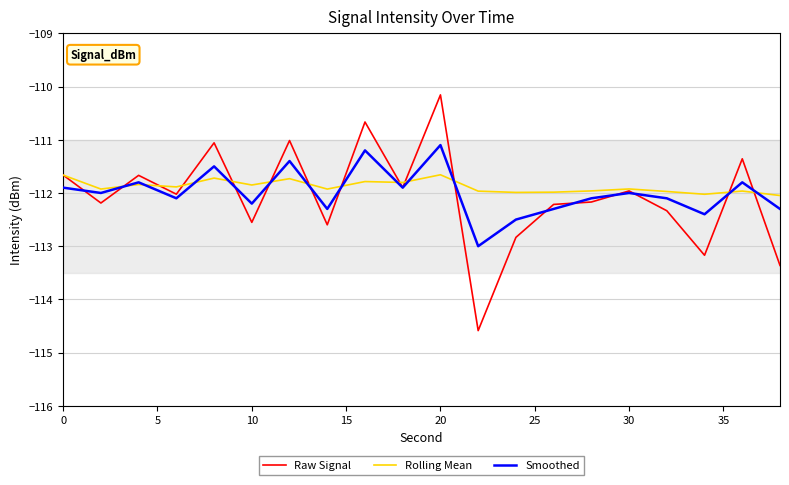

Rank the series by their maximum value, from highest to lowest.

Raw Signal, Smoothed, Rolling Mean